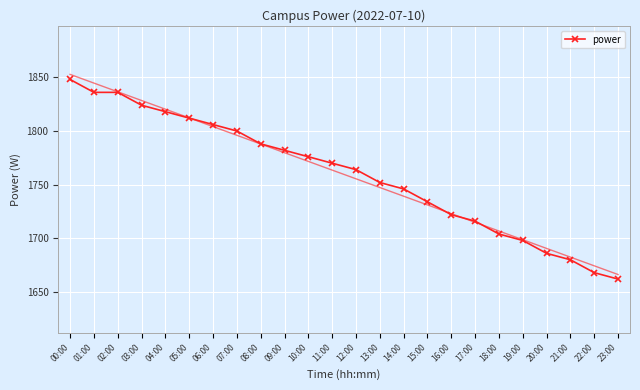

How many data points does each series have?

24